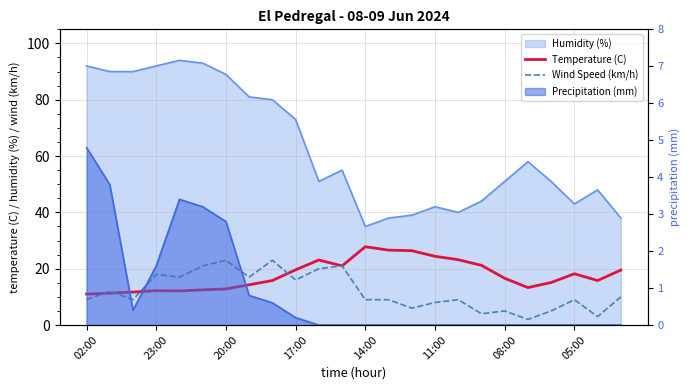

What is the approximate value of Temperature (C) at 02:00?

11.0